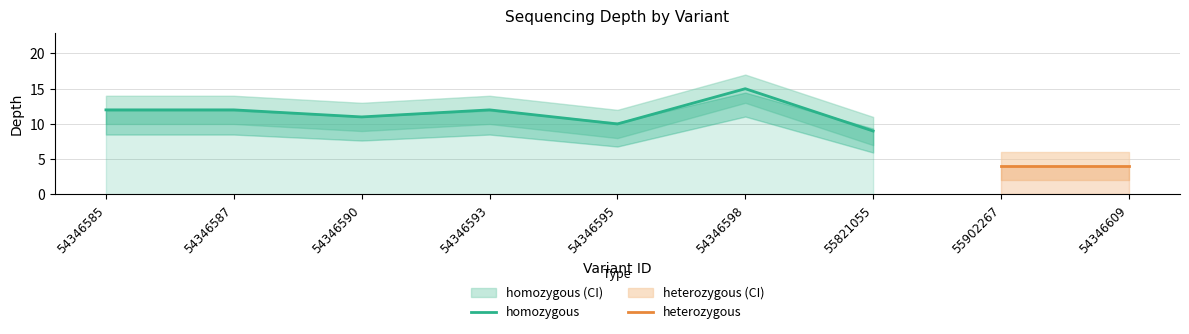

What is the label of the 6th point from the left?

54346598